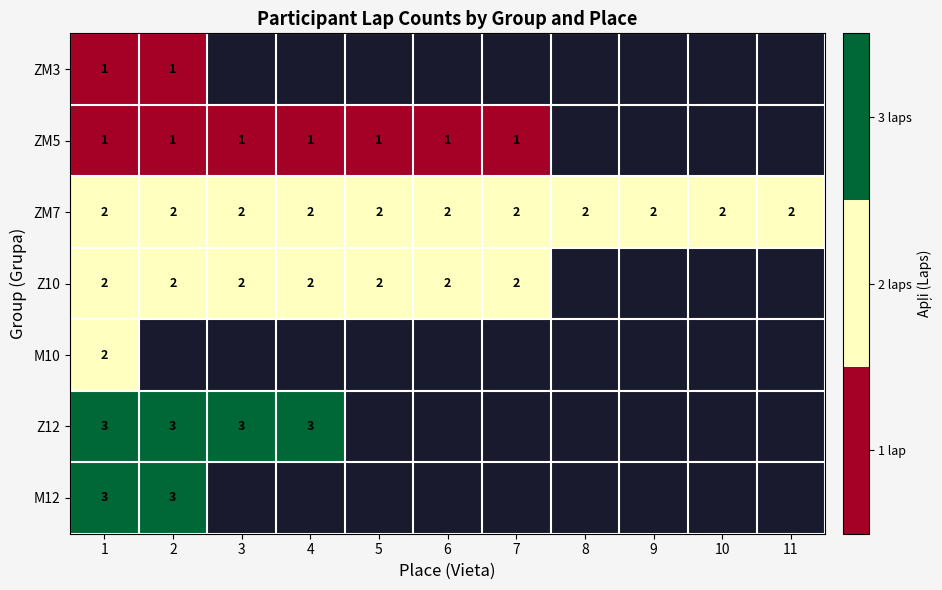

Is the value of Z10 at 4 greater than the value of ZM5 at 6?

Yes